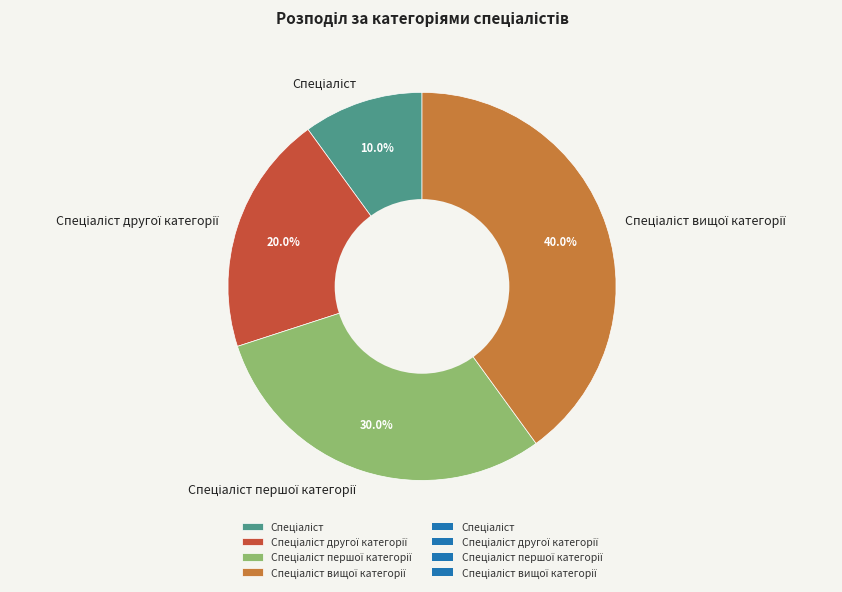

To the nearest percent, what is the difference between the largest and smallest slice percentages?

30%